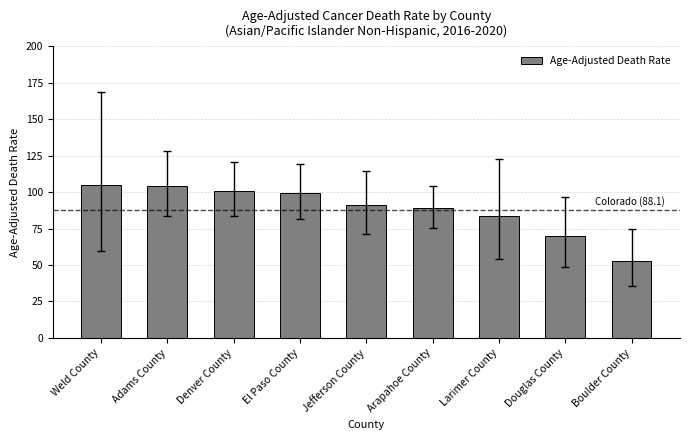

Where is the data nearest to the value 78?

Larimer County